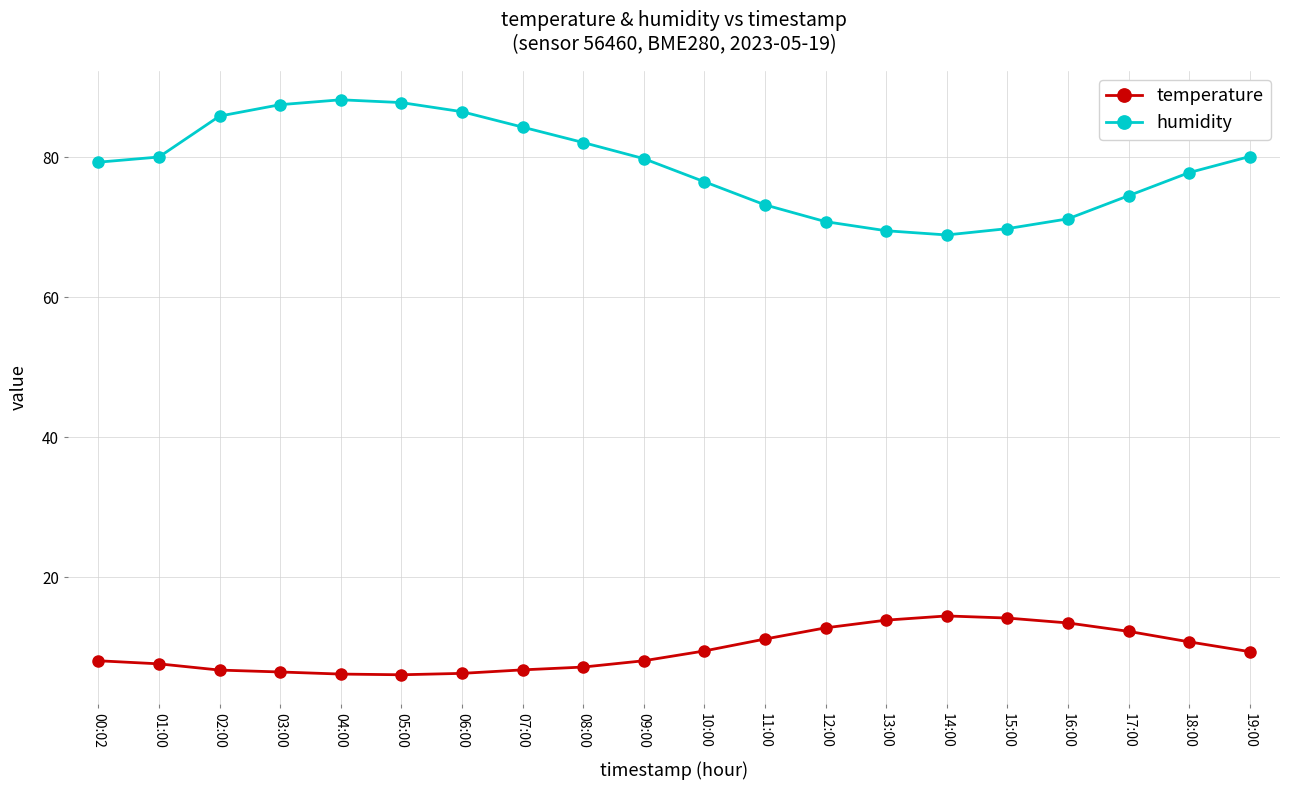

True or false: temperature and humidity intersect in this chart.

False